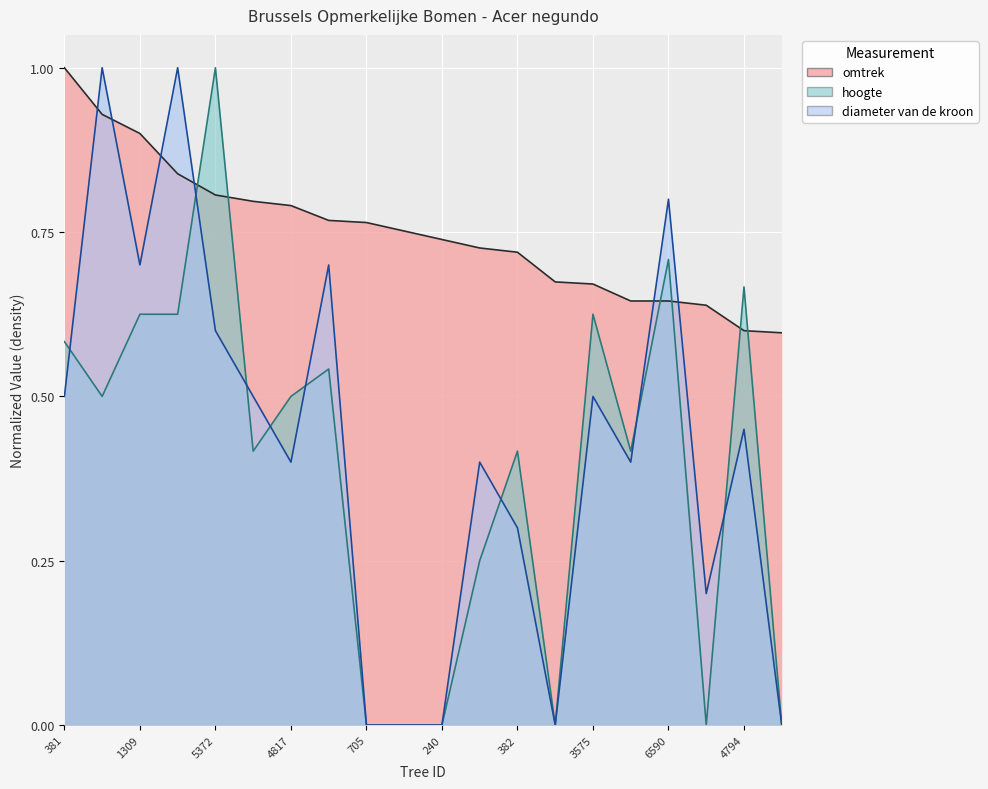

How many distinct data groups are displayed?

3